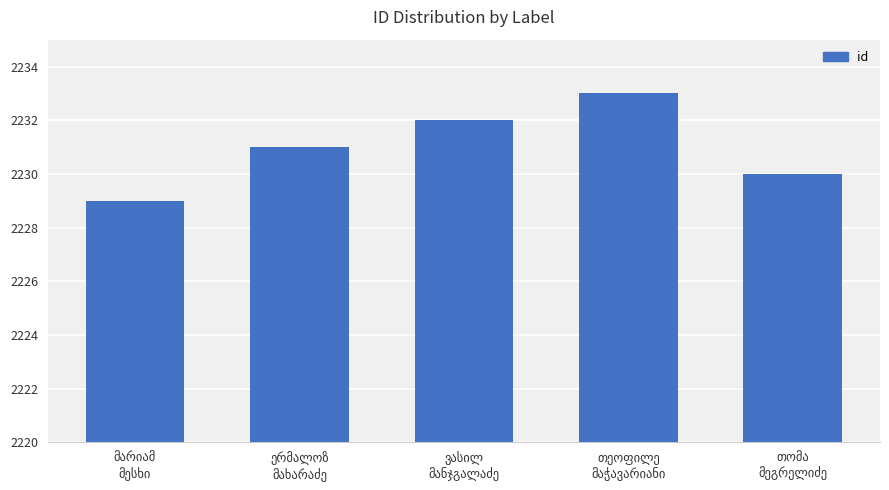

How many categories are shown in the chart?

5